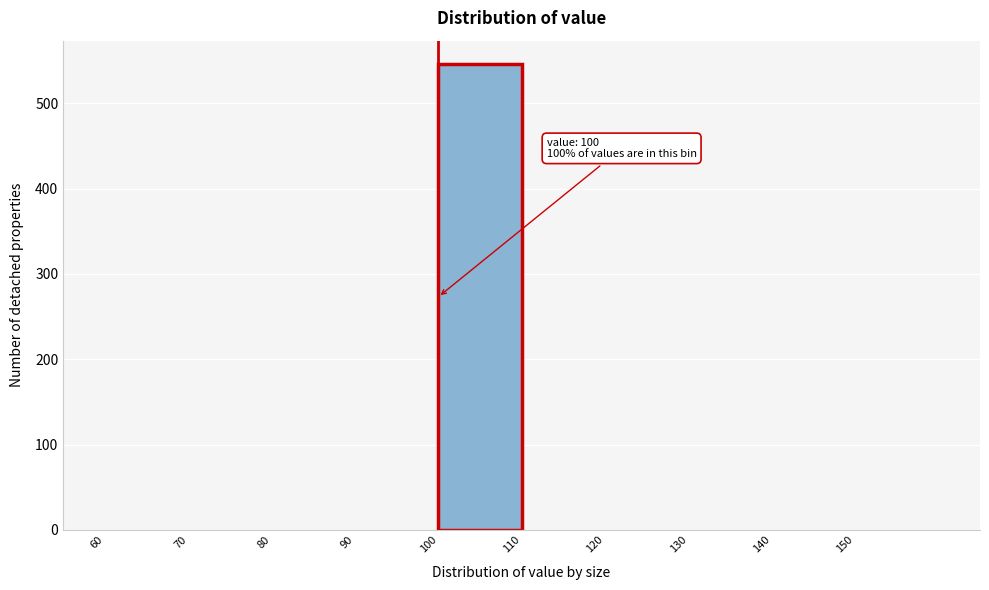

Which range on the x-axis has the tallest bar?

100 to 110